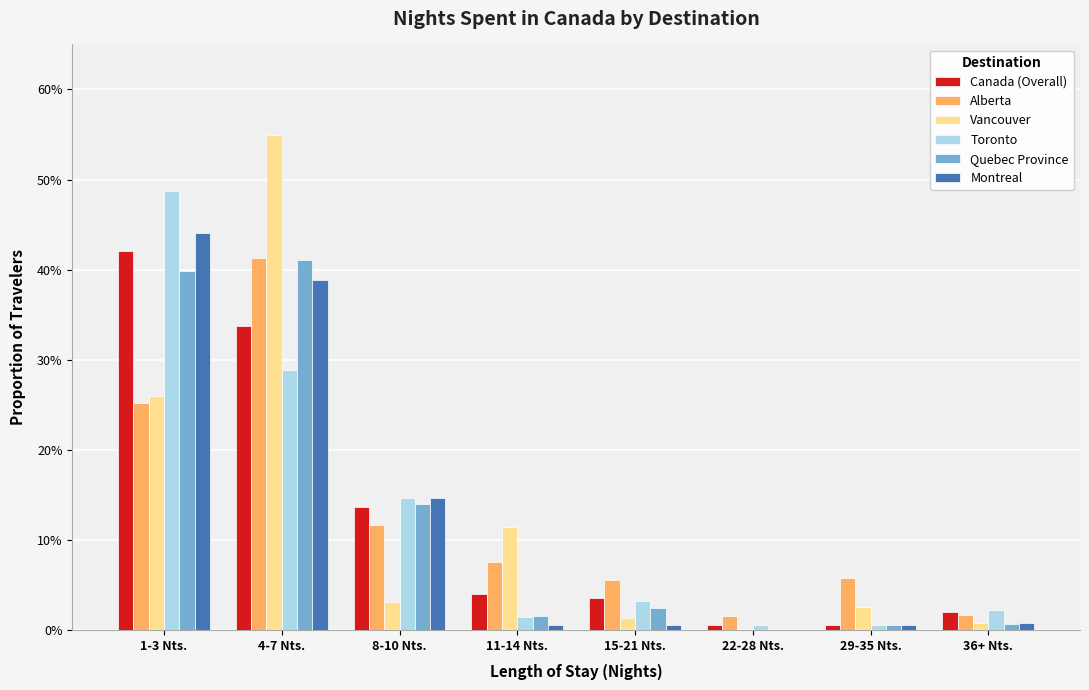

What is the difference between the Toronto values at 4-7 Nts. and 36+ Nts.?

0.3